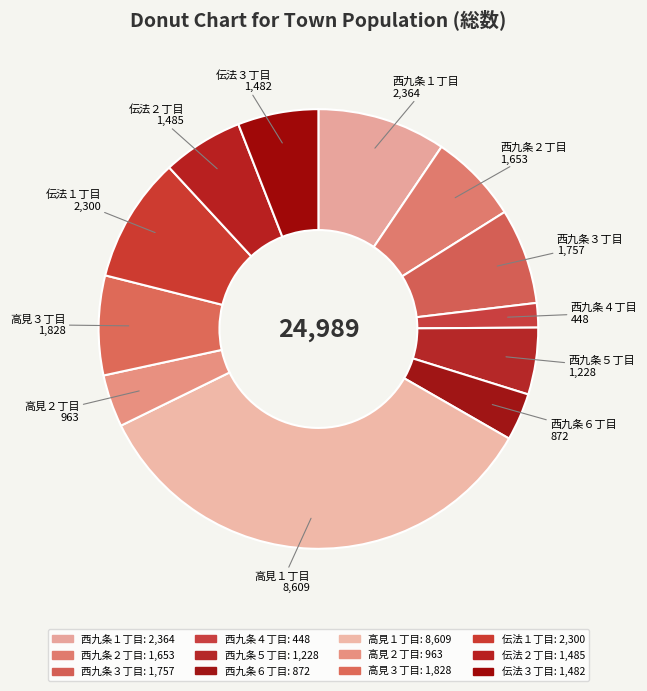

Count the number of slices in the pie.

12